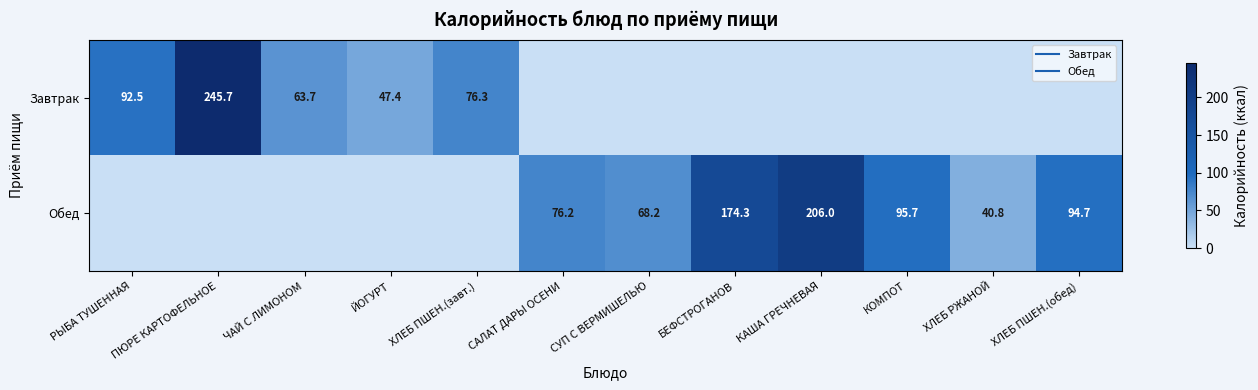

What is the spread (max minus min) of values at СУП С ВЕРМИШЕЛЬЮ?

68.2